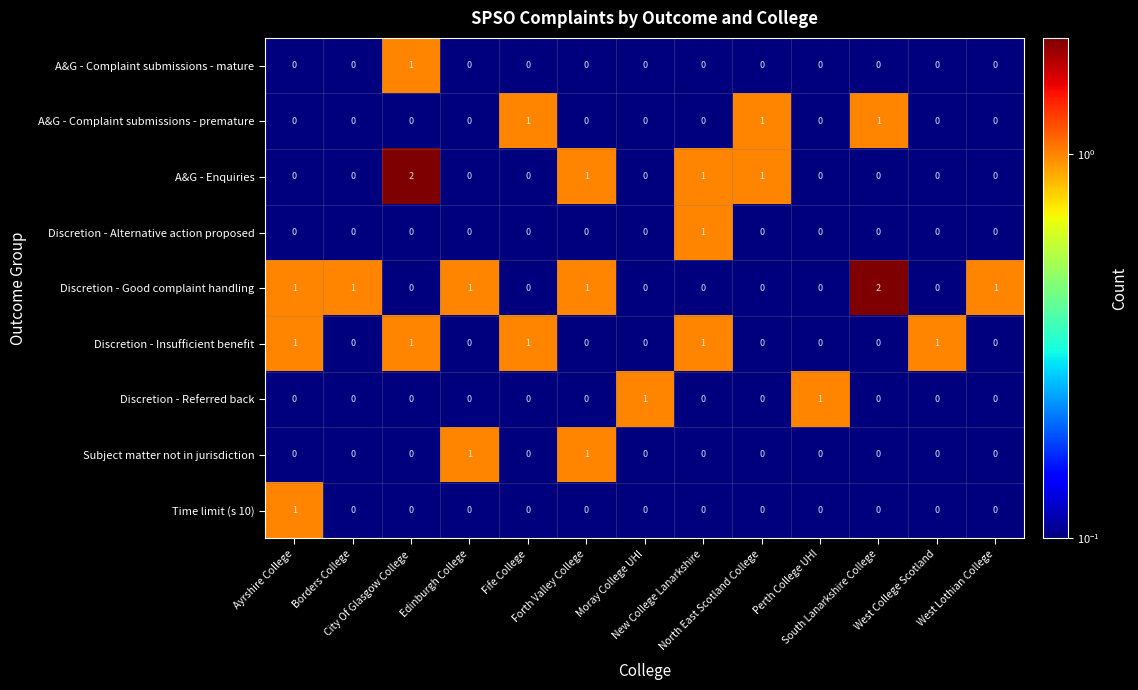

How many Discretion - Alternative action proposed values are between 0 and 1?

13